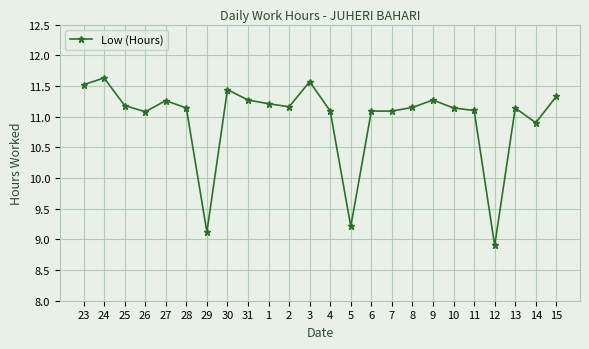

Where is the data nearest to the value 10?

5